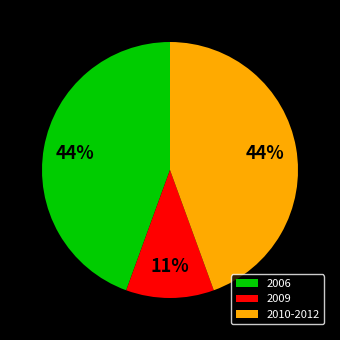

To the nearest percent, what is the difference between the largest and smallest slice percentages?

33%